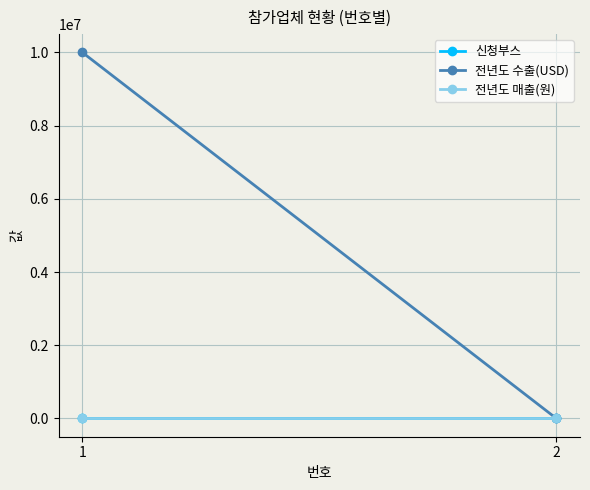

Reading left to right, list all the values displayed in this chart.

신청부스: 1=5	2=0
전년도 수출(USD): 1=10000000	2=0
전년도 매출(원): 1=0	2=0